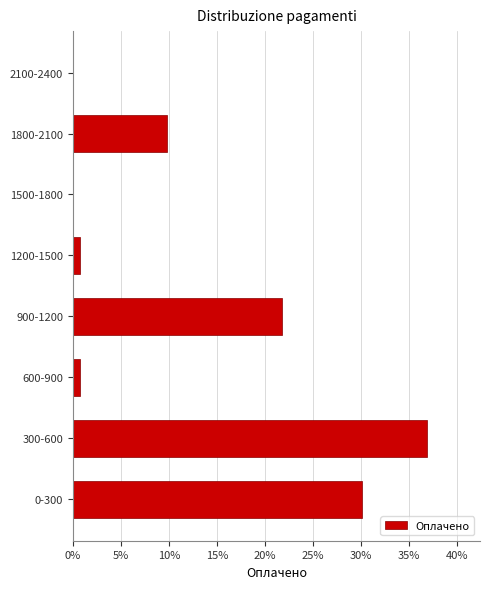

Reading top to bottom, list all the values displayed in this chart.

2100-2400=0.0	1800-2100=9.8	1500-1800=0.0	1200-1500=0.8	900-1200=21.8	600-900=0.8	300-600=36.8	0-300=30.1